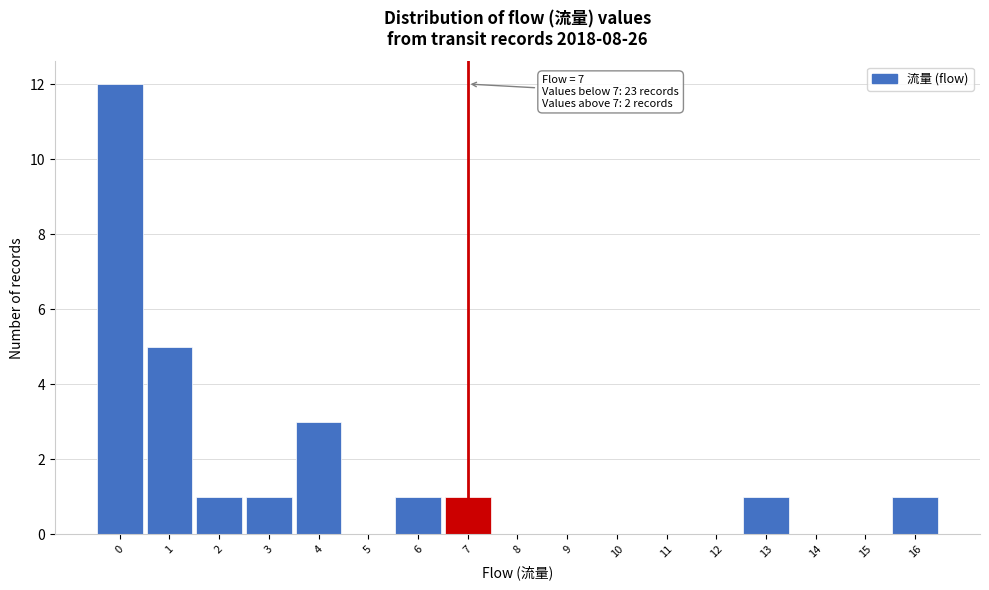

Over which range of the x-axis is the bar tallest?

-0.5 to 0.5